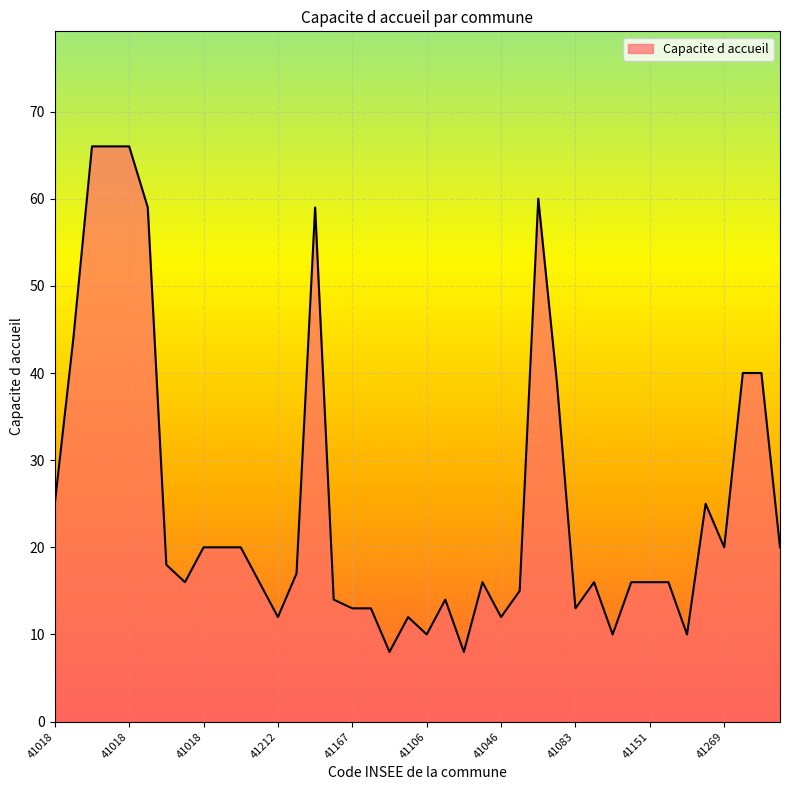

What is the average value?

25